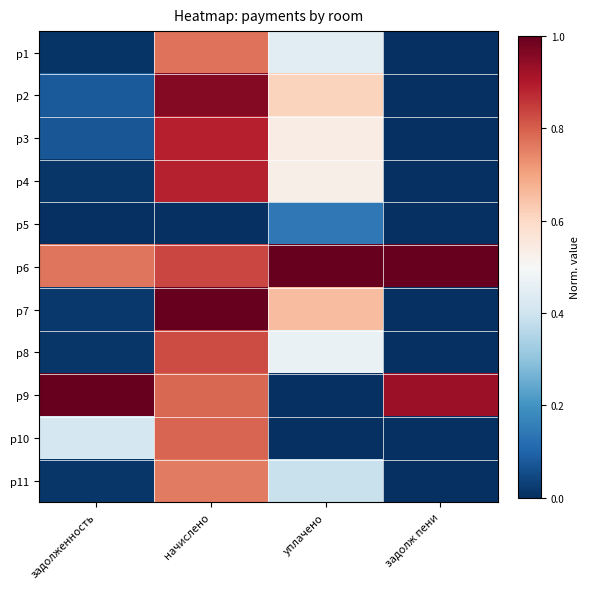

What is the total value across all series at задолж пени?

1.9